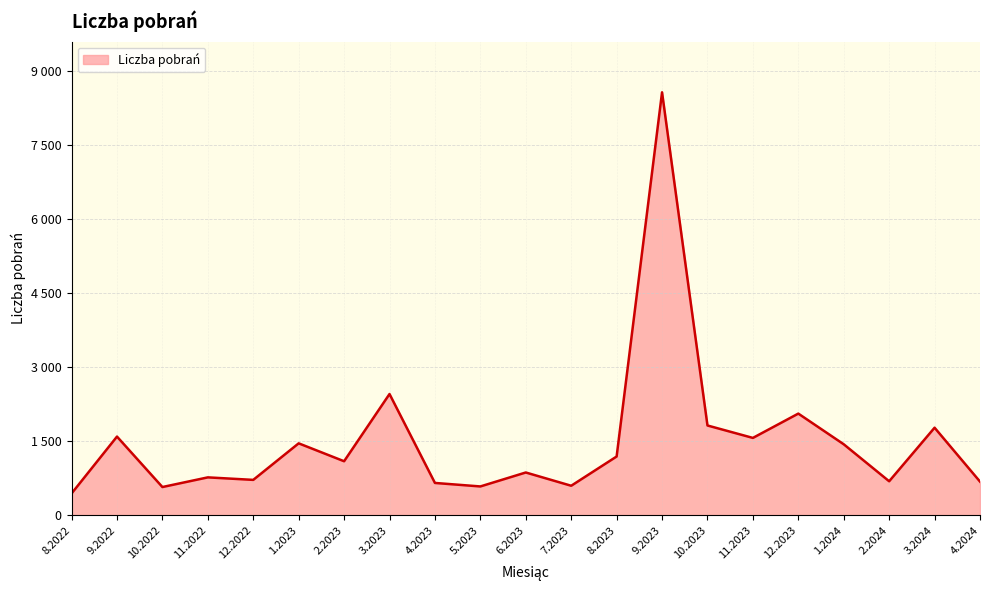

Does the chart display data point markers on the line(s)?

No